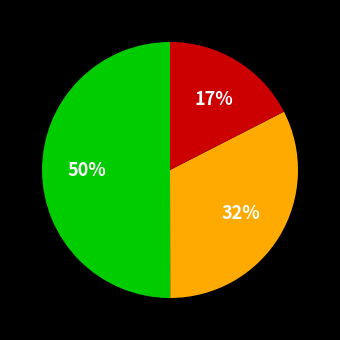

To the nearest percent, what is the average slice percentage?

33%